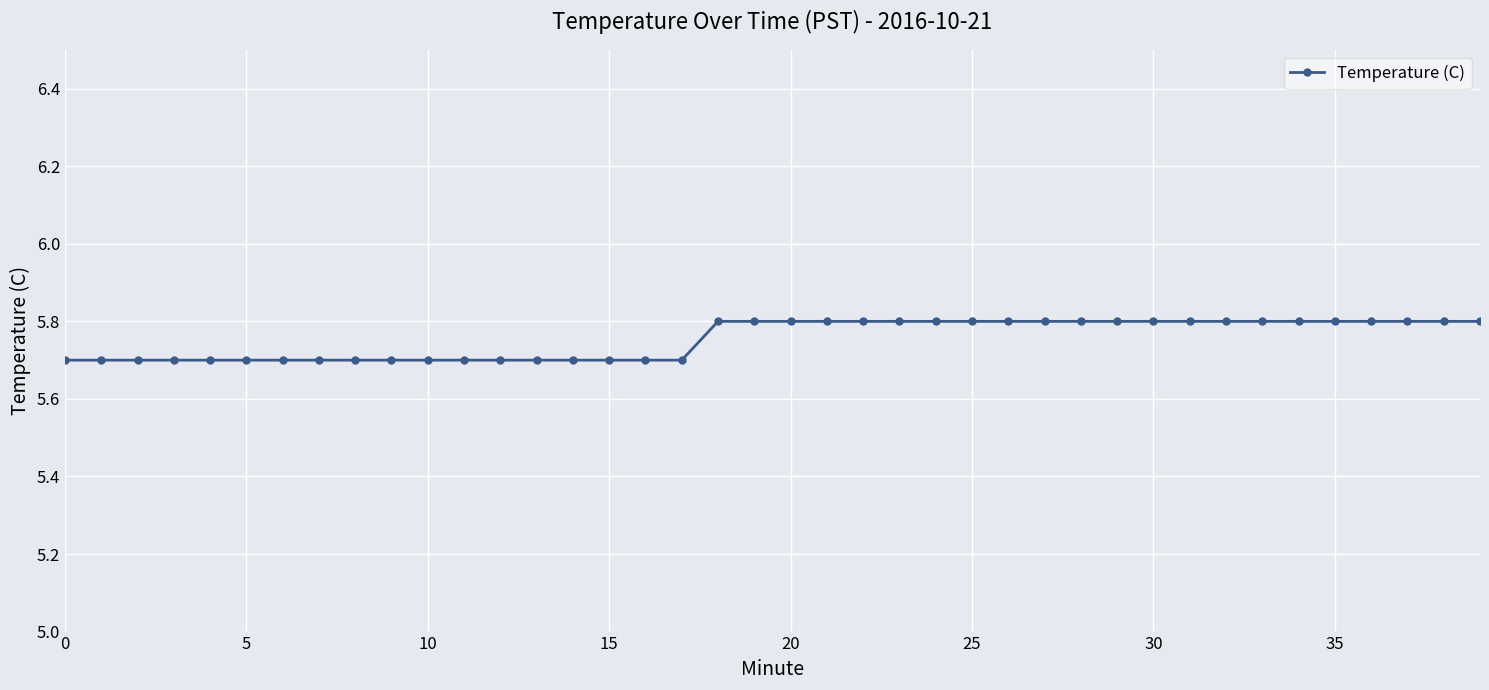

What is the value of the 27th point from the left?

5.8